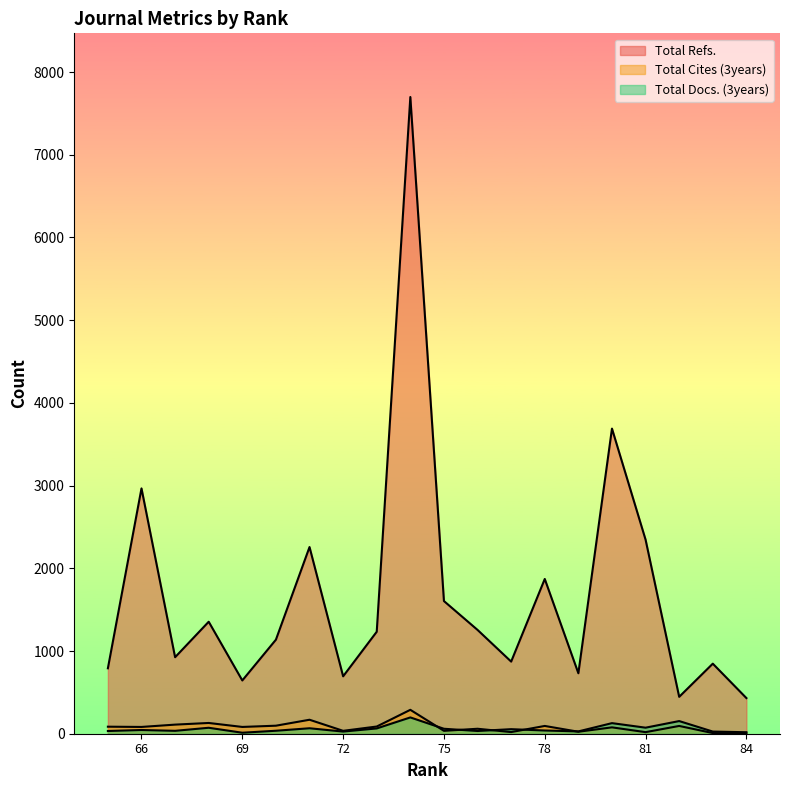

Is the value of Total Cites (3years) at 83 greater than the value of Total Refs. at 77?

No